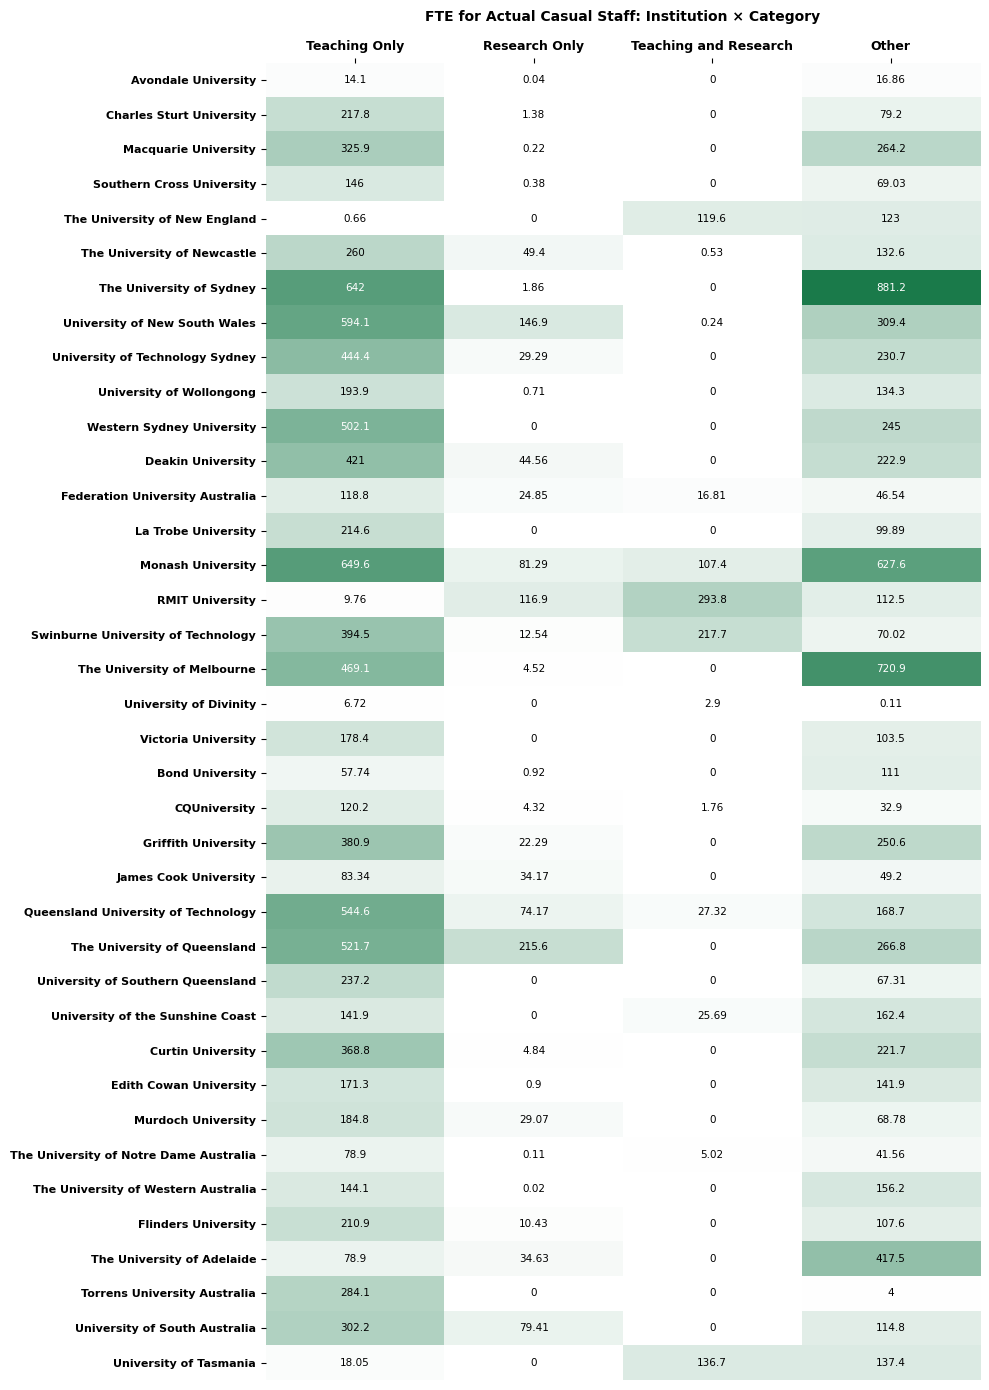

Where is Bond University nearest to the value 55?

Teaching Only